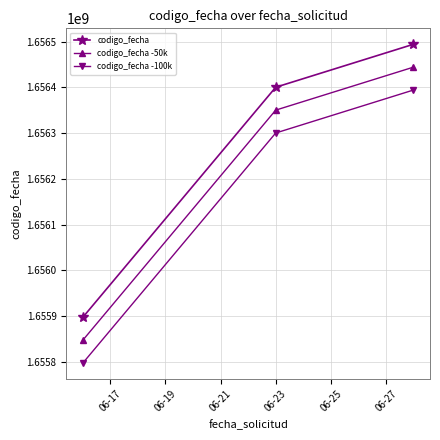

List the series in order of their peak value, highest first.

codigo_fecha, codigo_fecha -50k, codigo_fecha -100k